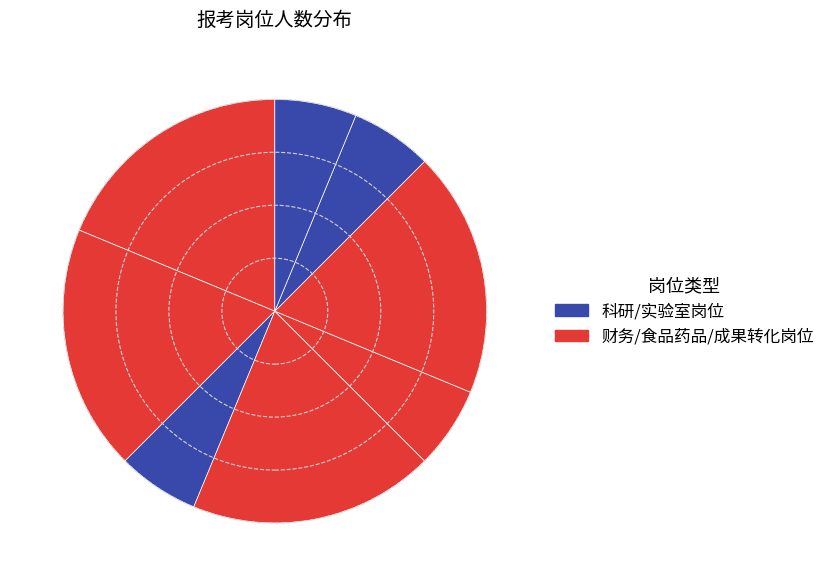

Count the number of slices in the pie.

8